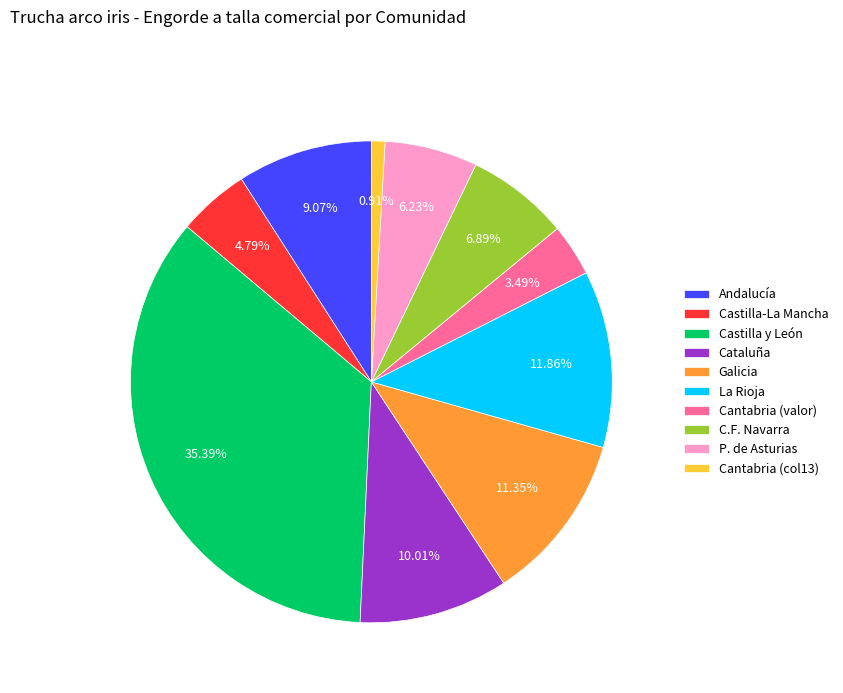

Is there any slice that represents more than half of the pie?

No